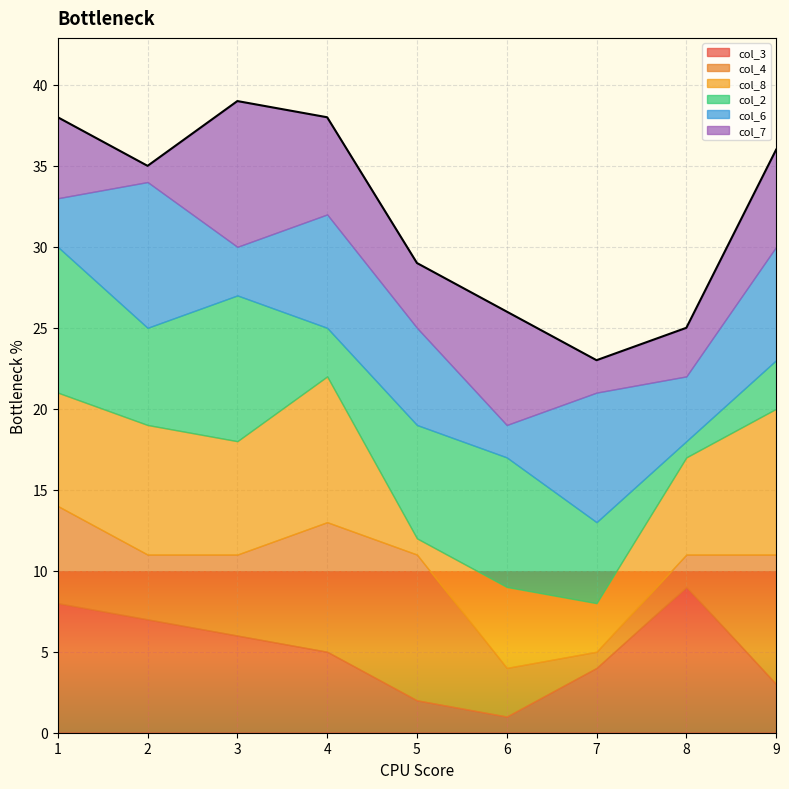

Where is col_2 nearest to the value 5?

7